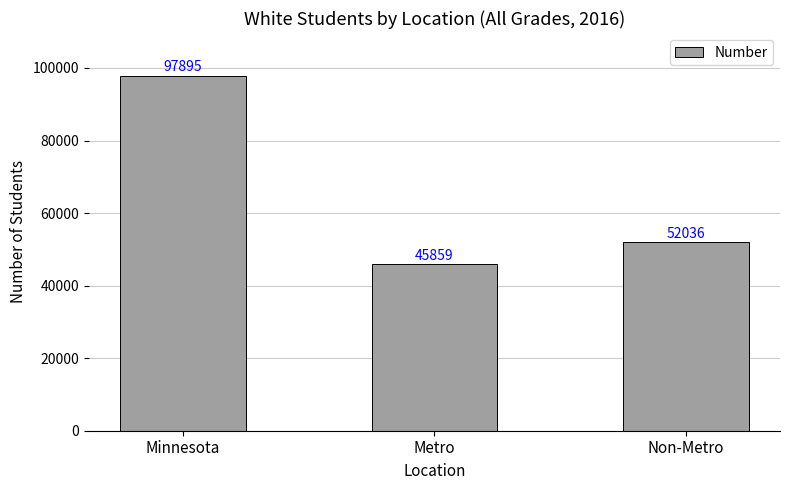

What is the difference between the values at Metro and Non-Metro?

6177